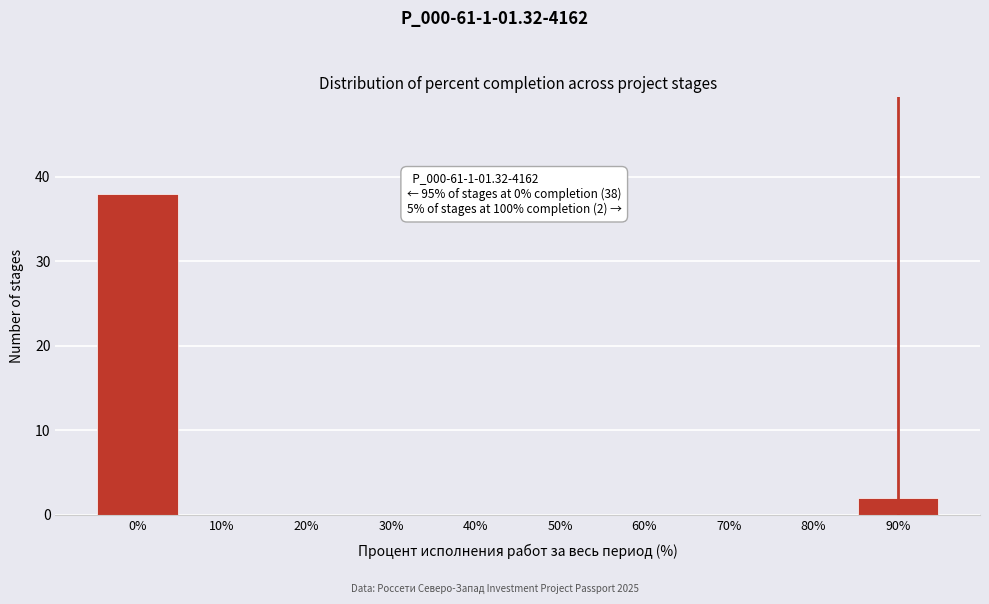

Reading left to right, transcribe all the data shown in this chart.

0%=38	10%=0	20%=0	30%=0	40%=0	50%=0	60%=0	70%=0	80%=0	90%=2